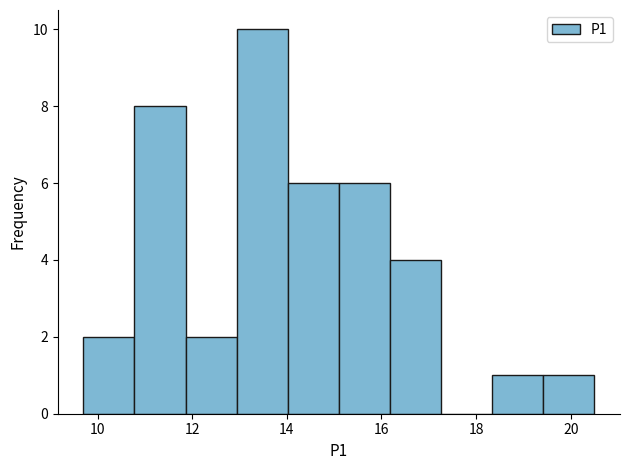

Over which range of the x-axis is the bar tallest?

12.94 to 14.02